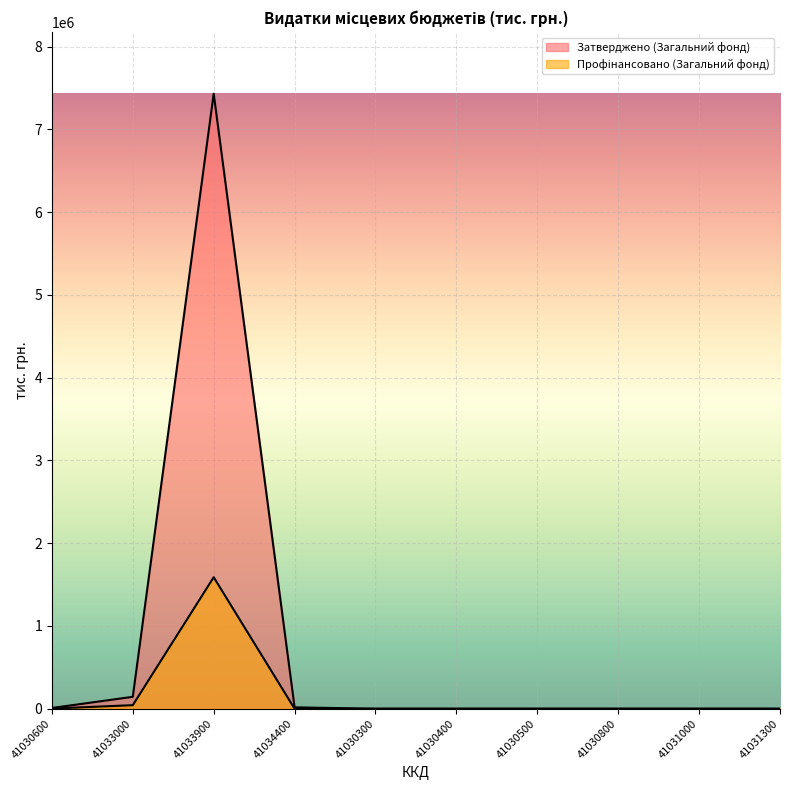

How many lines are shown in the chart?

2